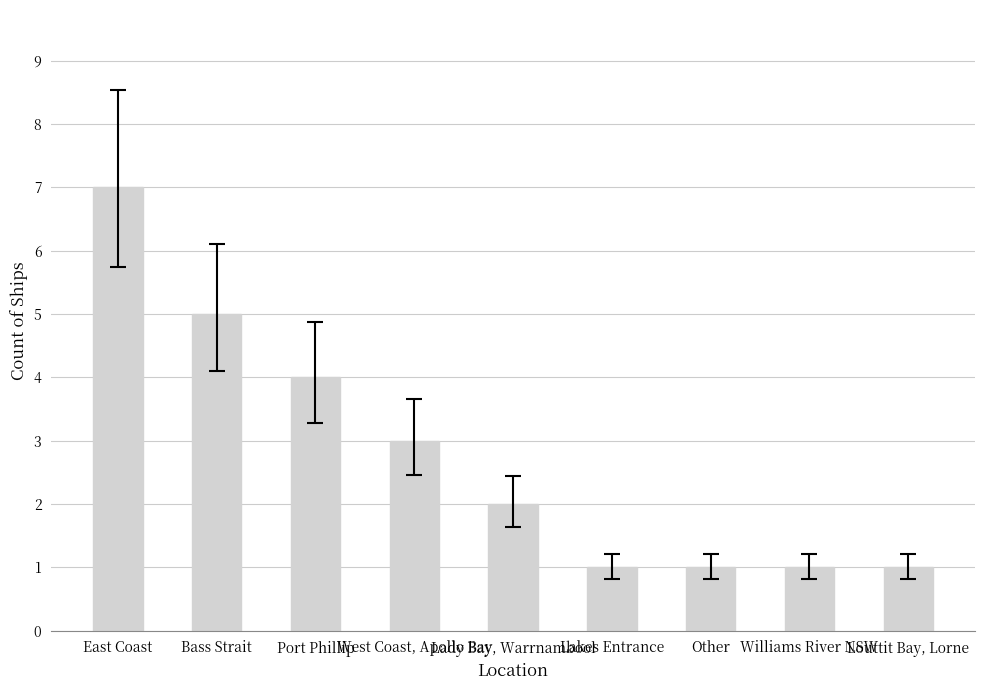

What is the average value?

3